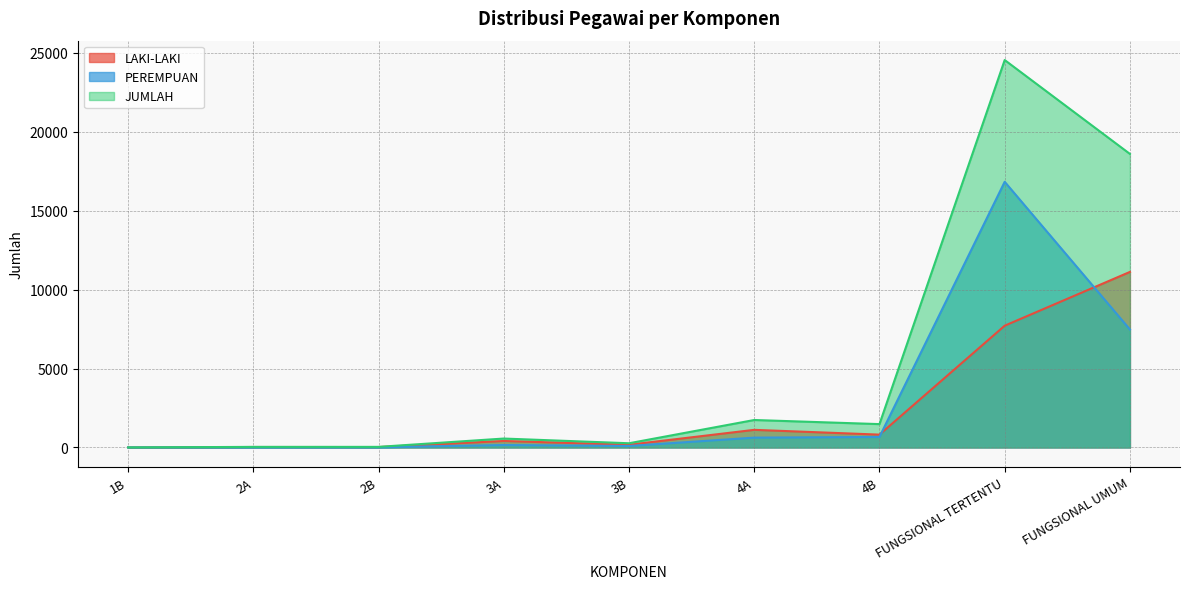

Where is PEREMPUAN nearest to the value 8410?

FUNGSIONAL UMUM